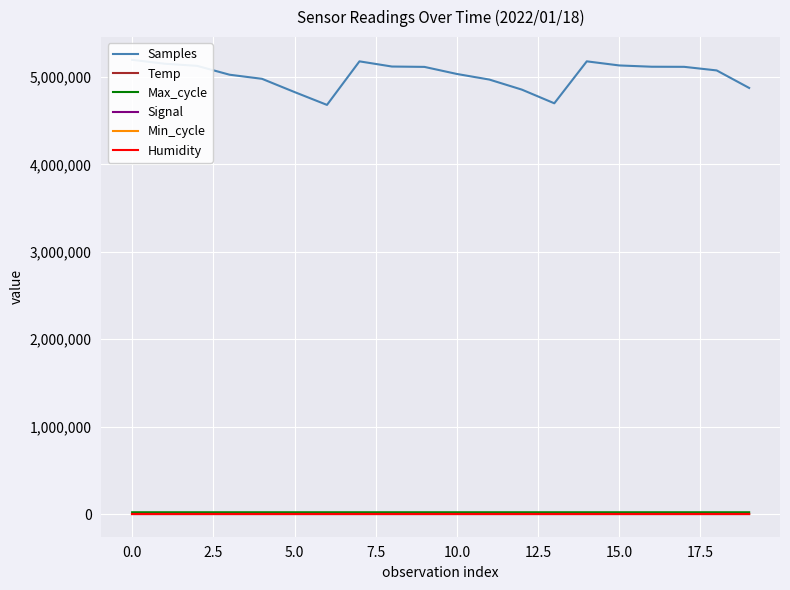

In Samples, how many points are lower than both neighbors (excluding endpoints)?

2